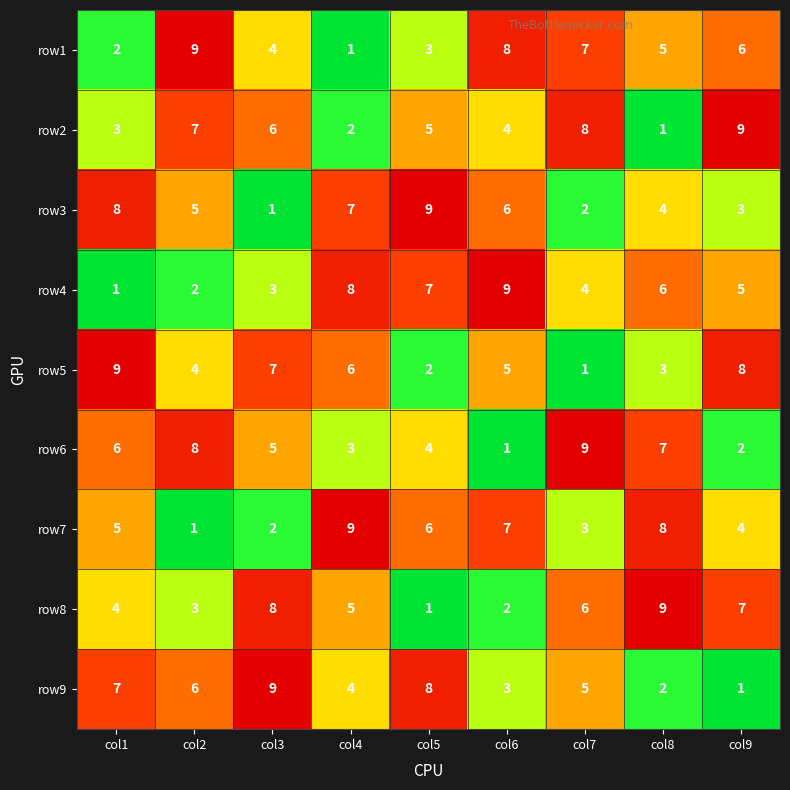

What is the average value of the row8 series?

5